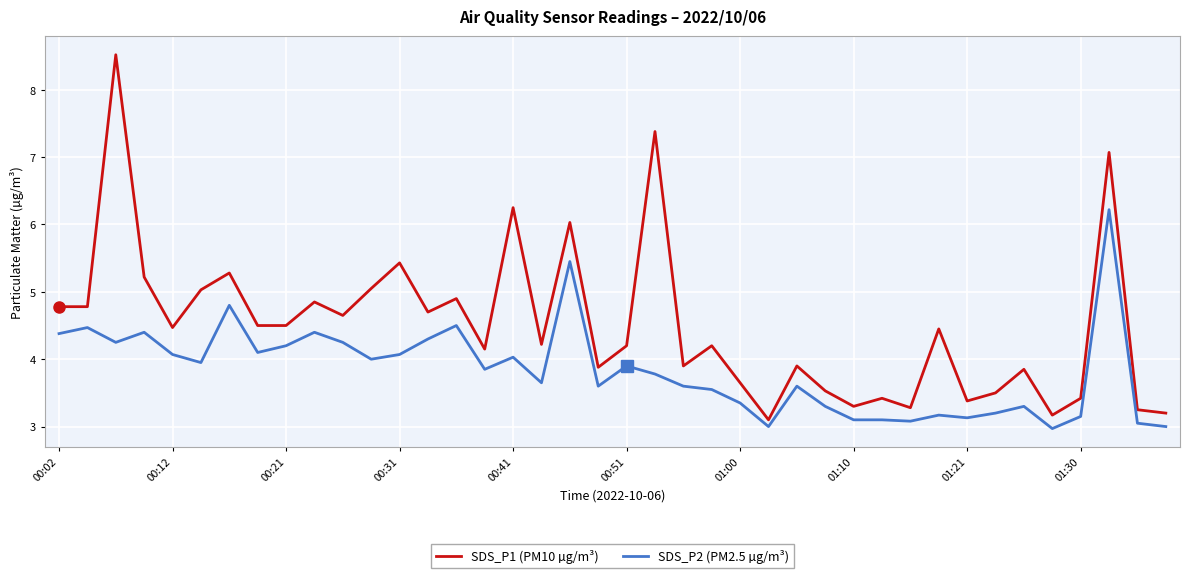

What is the maximum value shown in the chart?

8.5